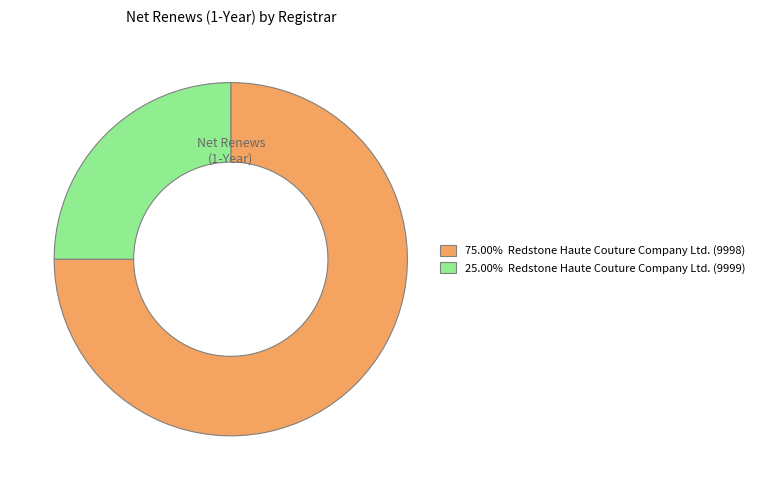

Does any single category account for the majority?

Yes